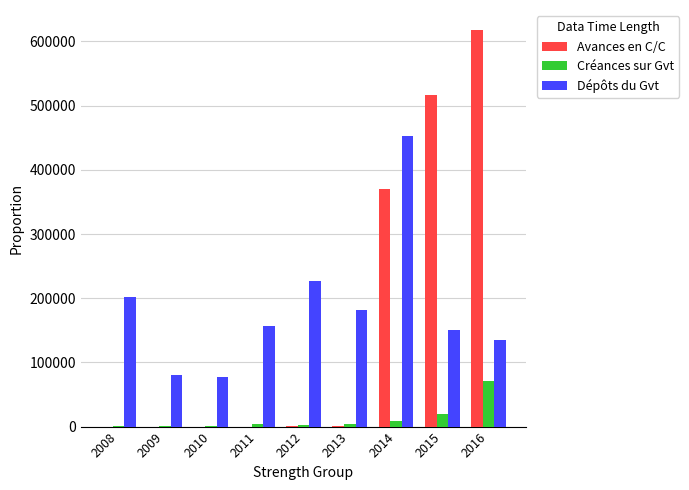

Count the number of data series in this chart.

3